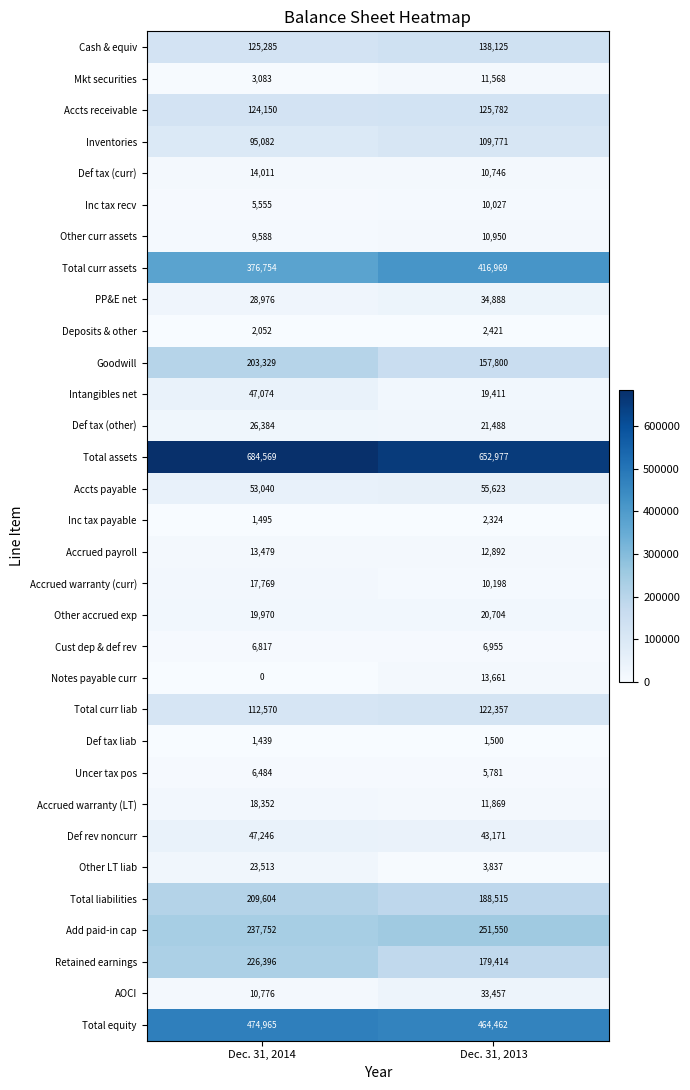

How many data points does each series have?

2